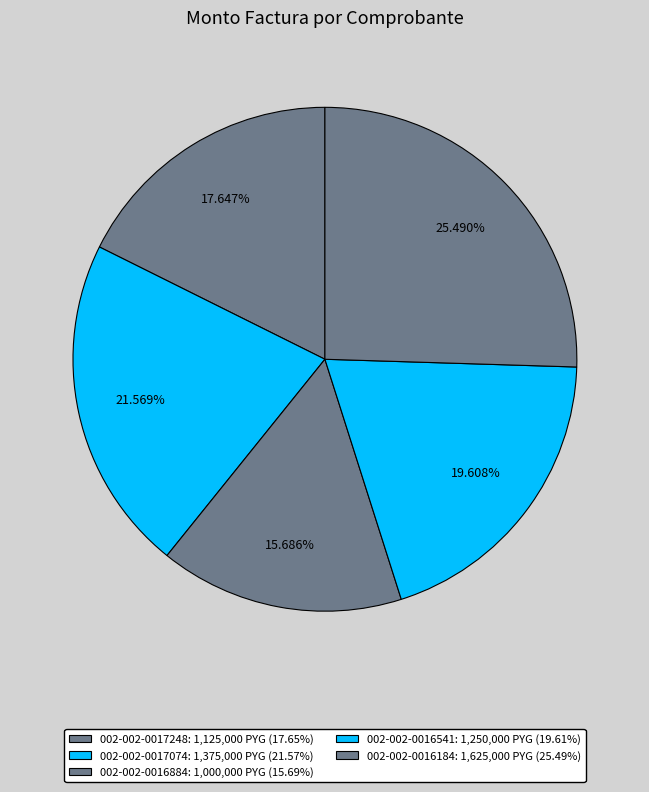

What percentage is the 002-002-0017248 slice, to the nearest percent?

18%